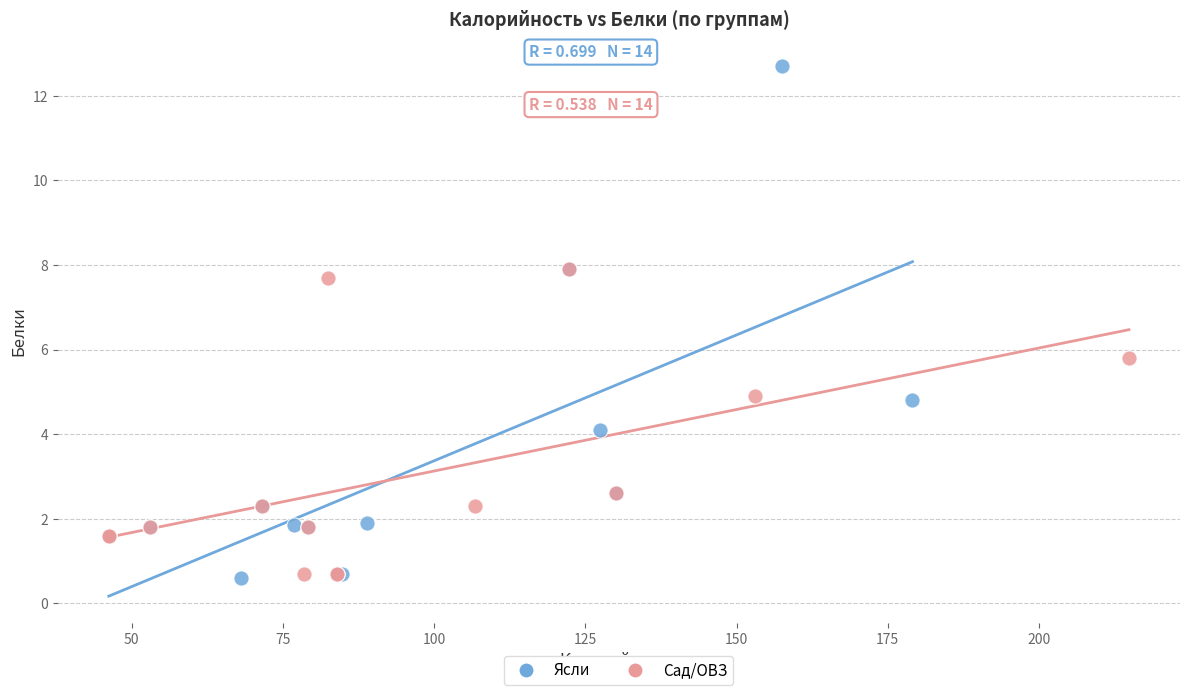

Which series contains the highest Y value?

Ясли